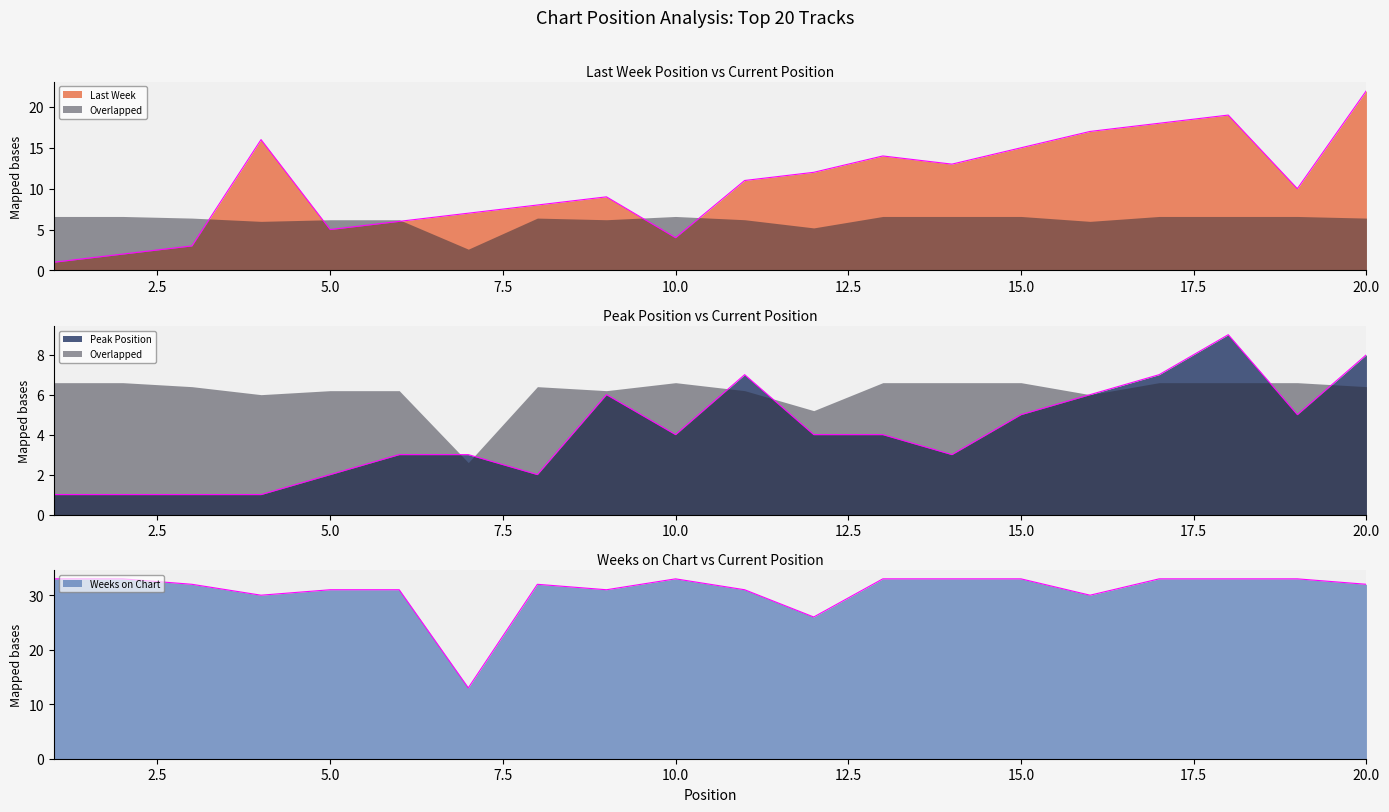

What is the average value of the Last Week series?

11